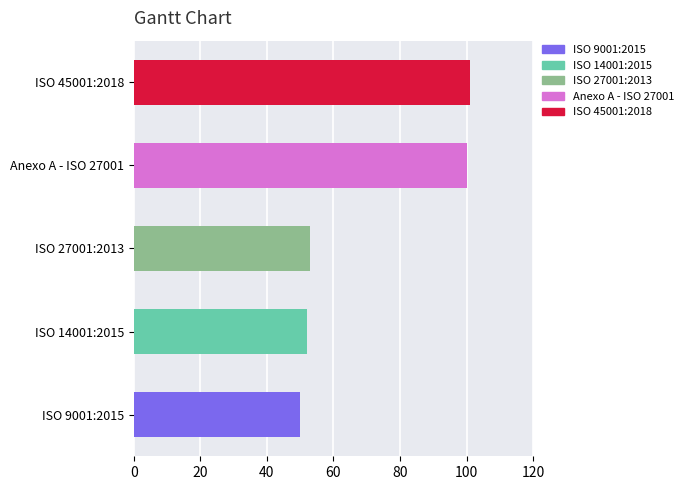

What position from the left is ISO 27001:2013?

3